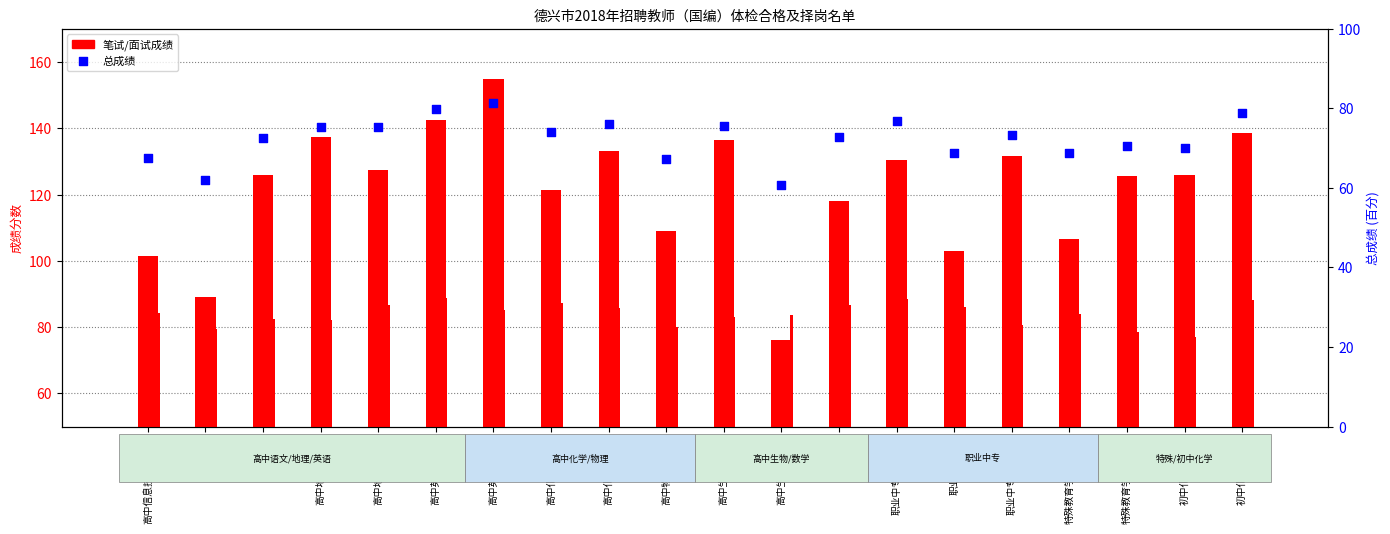

Which series contains the lowest Y value?

总成绩